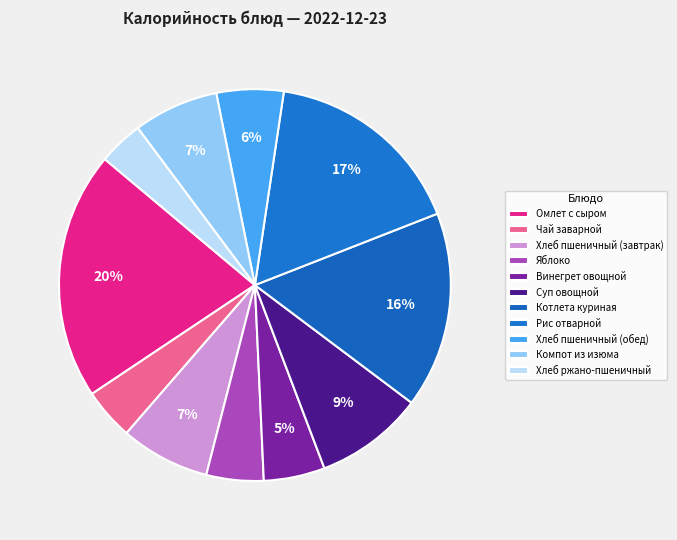

Does Омлет с сыром account for over 50% of the chart?

No